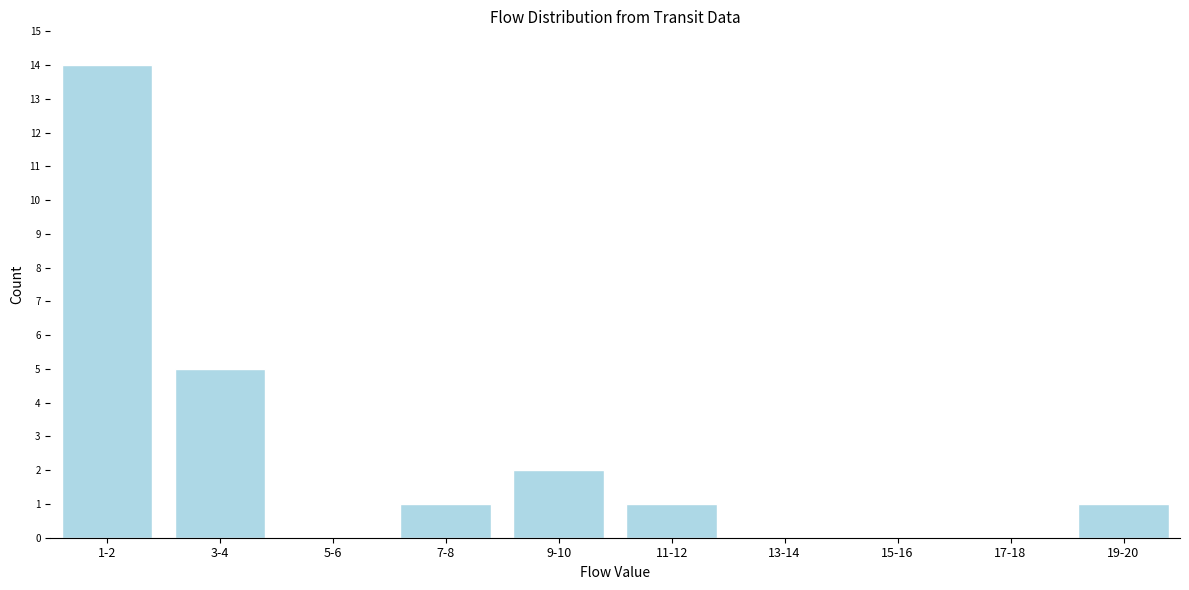

Reading right to left, transcribe all the data shown in this chart.

19-20=1	17-18=0	15-16=0	13-14=0	11-12=1	9-10=2	7-8=1	5-6=0	3-4=5	1-2=14